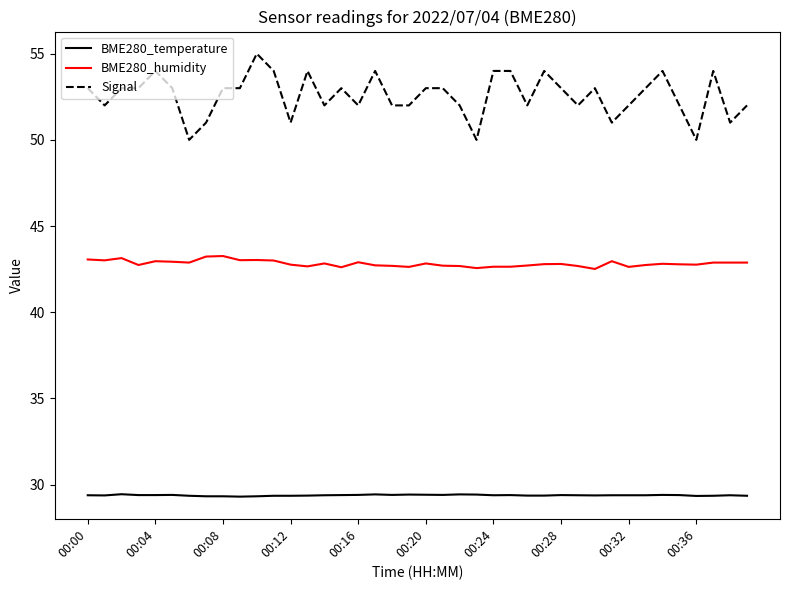

What is the difference between the maximum and minimum values in the BME280_temperature series?

0.1